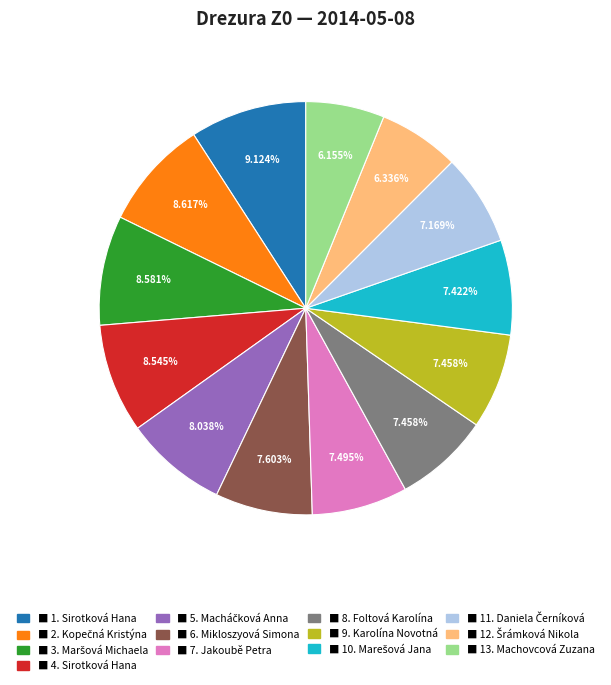

Is there any slice that represents more than half of the pie?

No